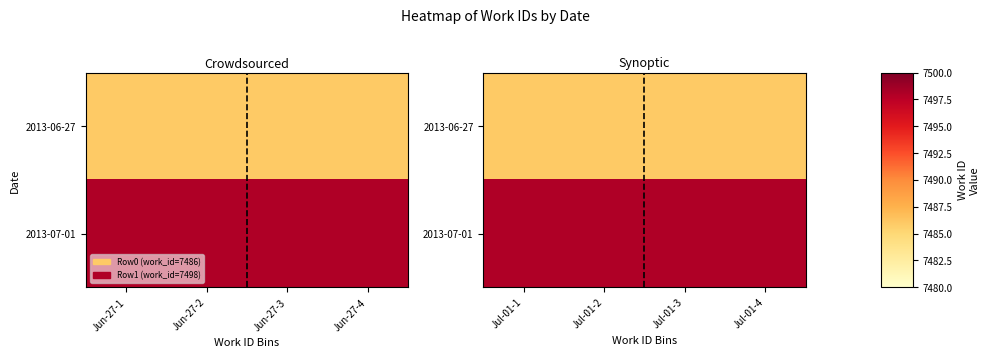

Which series has the widest spread of values?

2013-06-27